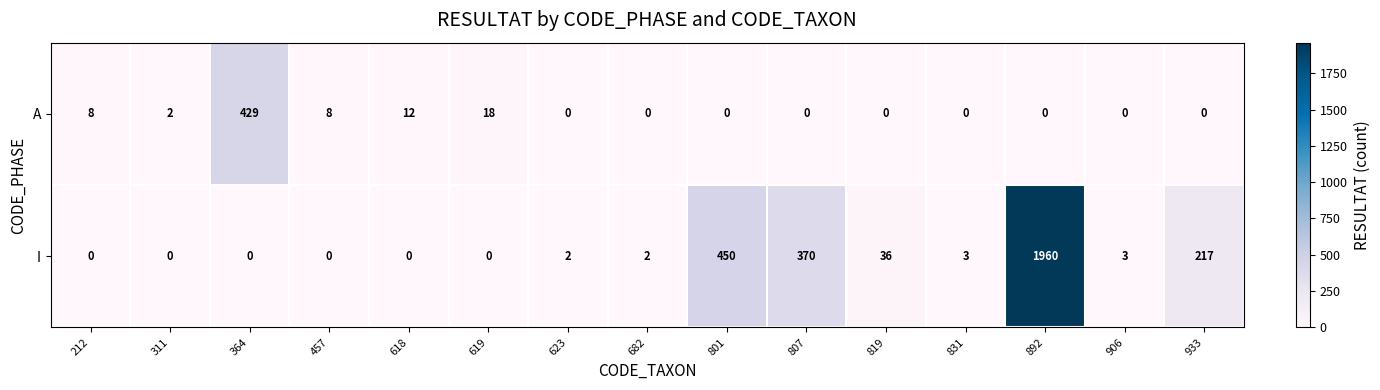

Reading left to right, what are all the values shown in this chart?

A: 212=8	311=2	364=429	457=8	618=12	619=18	623=0	682=0	801=0	807=0	819=0	831=0	892=0	906=0	933=0
I: 212=0	311=0	364=0	457=0	618=0	619=0	623=2	682=2	801=450	807=370	819=36	831=3	892=1960	906=3	933=217